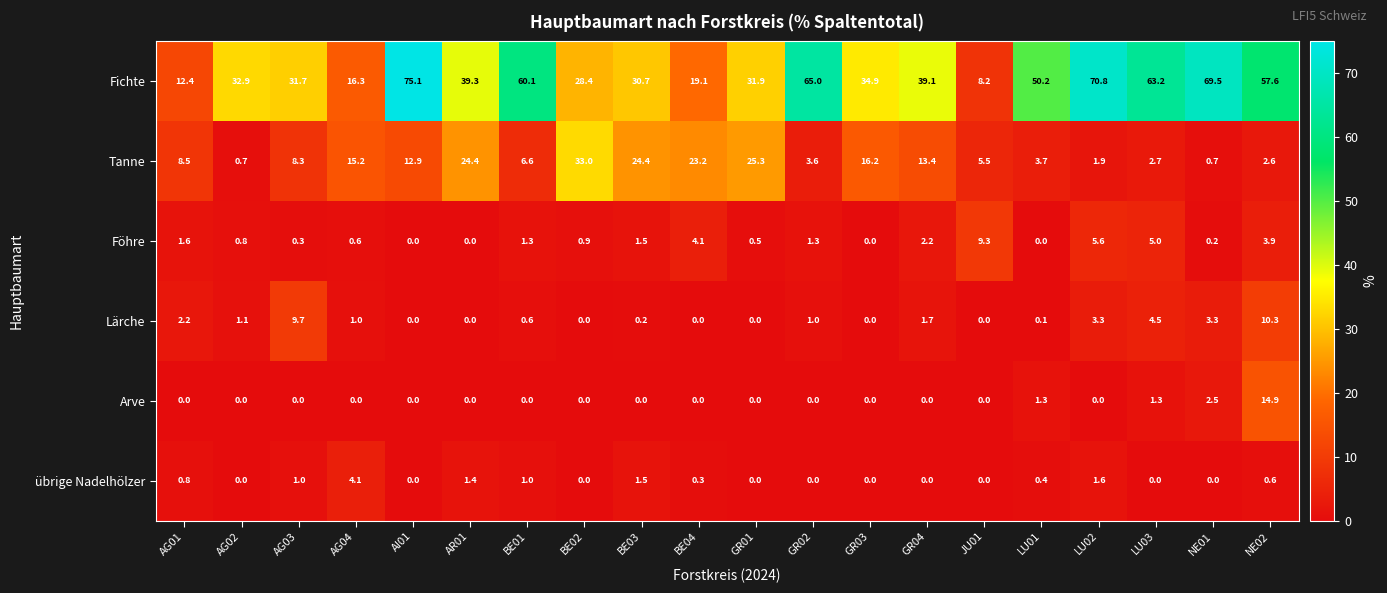

Between AG04 and NE01, which series saw the biggest shift?

Fichte